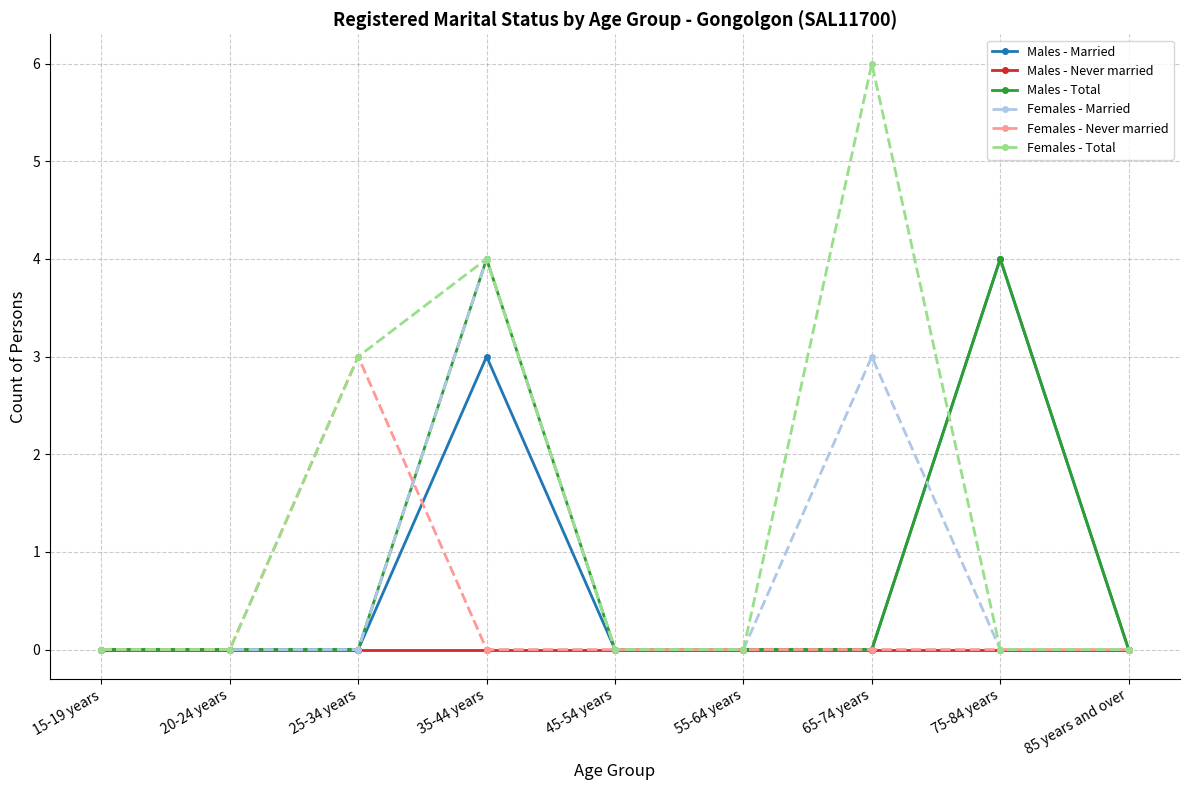

Reading right to left, extract all data points from this chart.

Males - Married: 0	4	0	0	0	3	0	0	0
Males - Never married: 0	0	0	0	0	0	0	0	0
Males - Total: 0	4	0	0	0	4	0	0	0
Females - Married: 0	0	3	0	0	4	0	0	0
Females - Never married: 0	0	0	0	0	0	3	0	0
Females - Total: 0	0	6	0	0	4	3	0	0